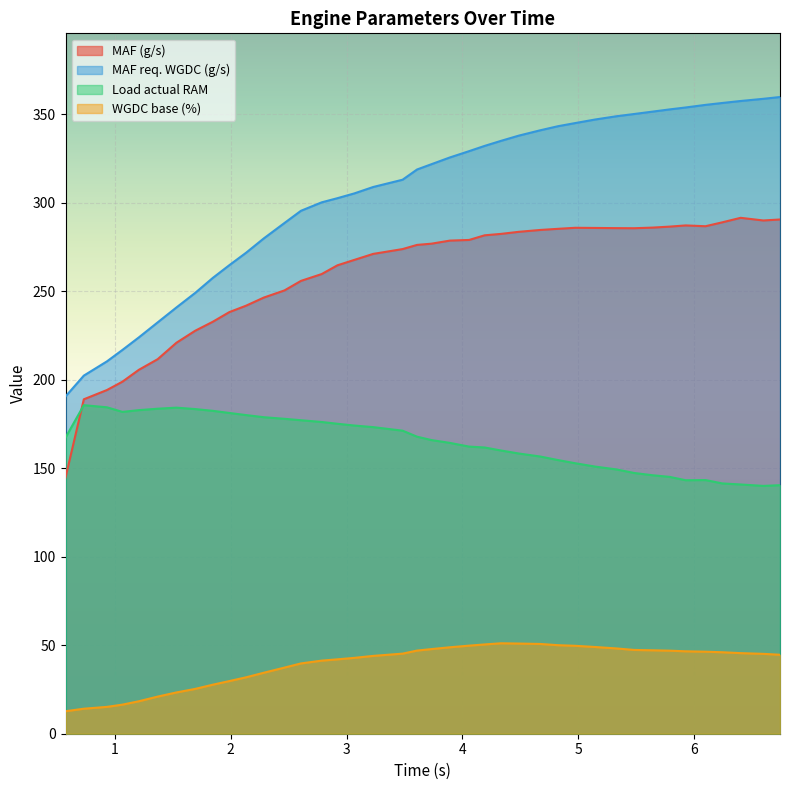

Which series has the largest total across all categories?

MAF req. WGDC (g/s)